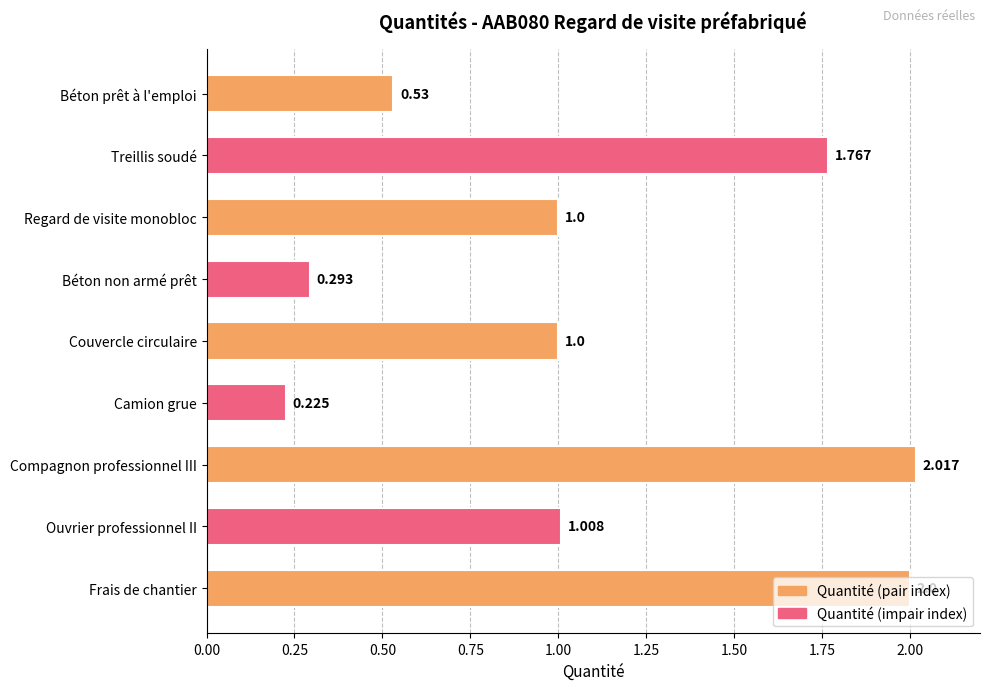

How many bars are there in total?

9